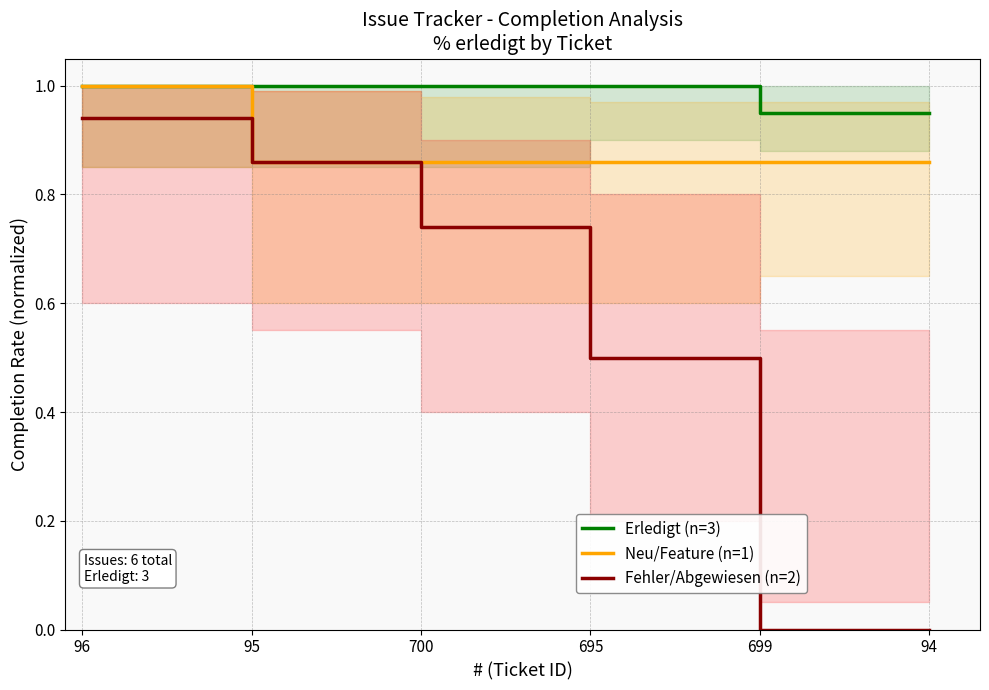

How many lines are shown in the chart?

3